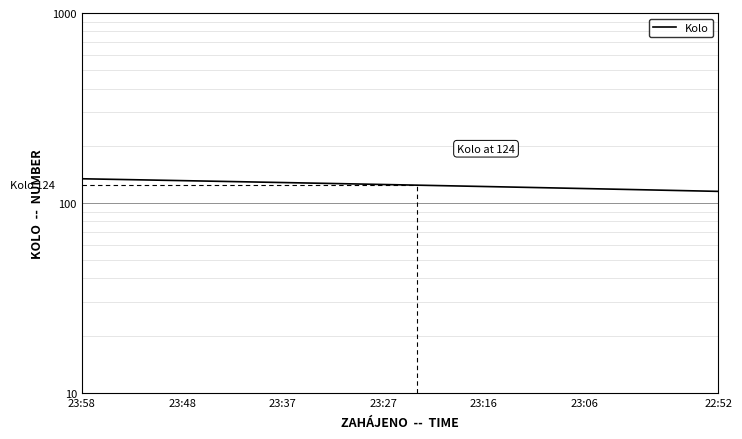

At which label does the data first exceed 125?

23:58